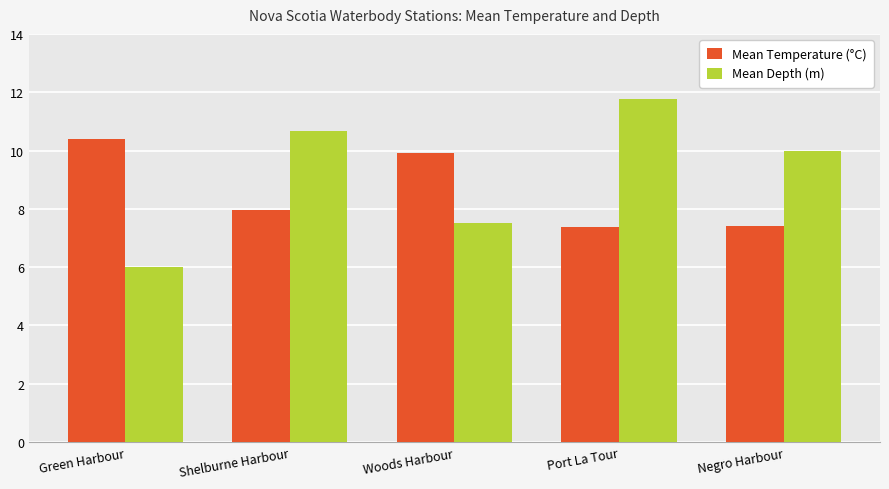

How many groups of bars are there?

5